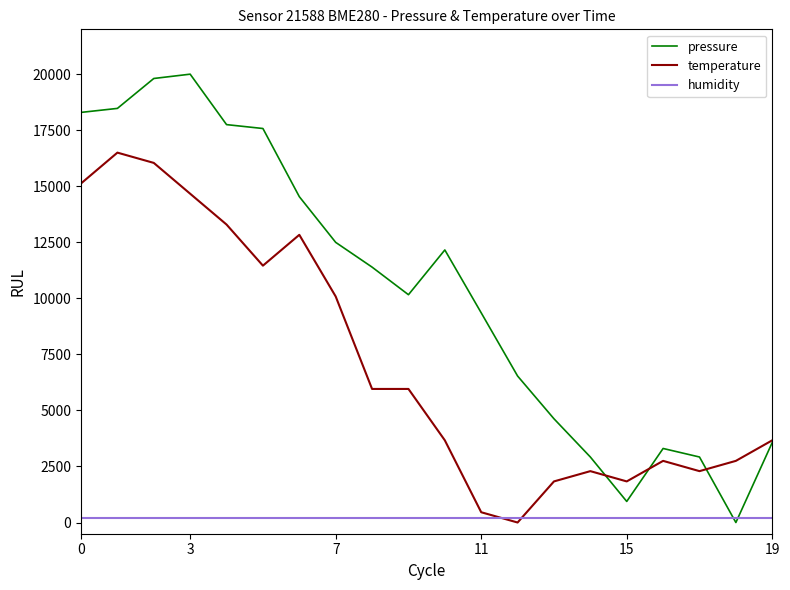

Which series has the largest range (max minus min)?

pressure